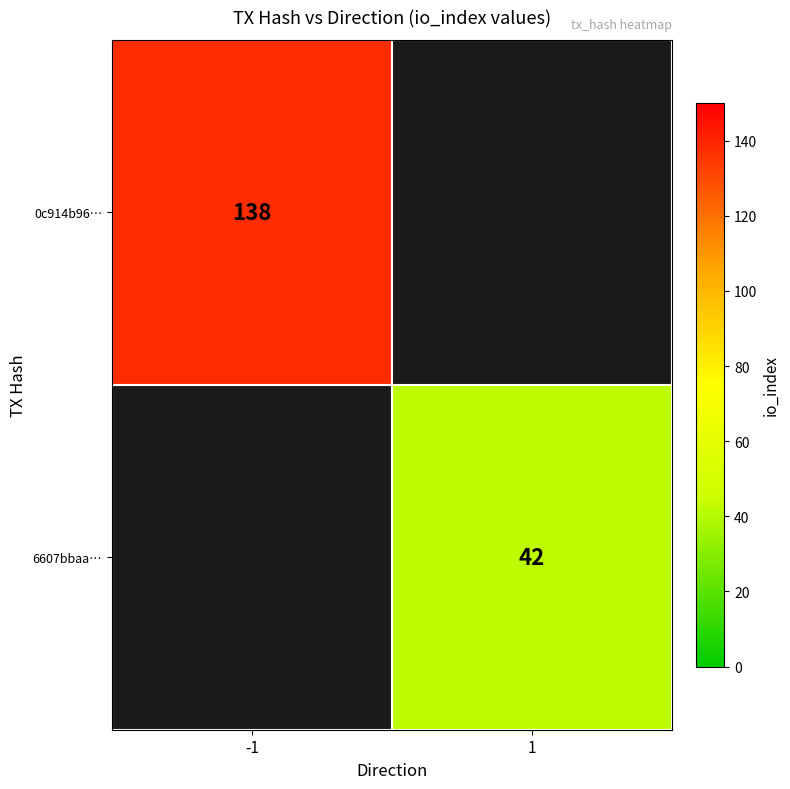

True or false: 0c914b96… has a value of 138 at -1.

True